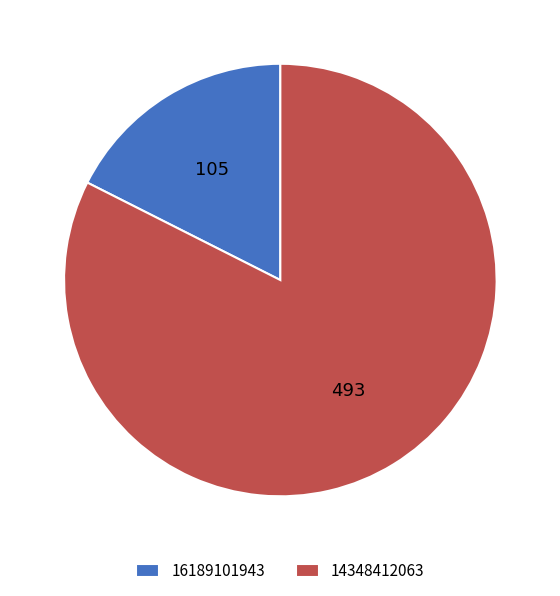

How many slices are in this pie chart?

2